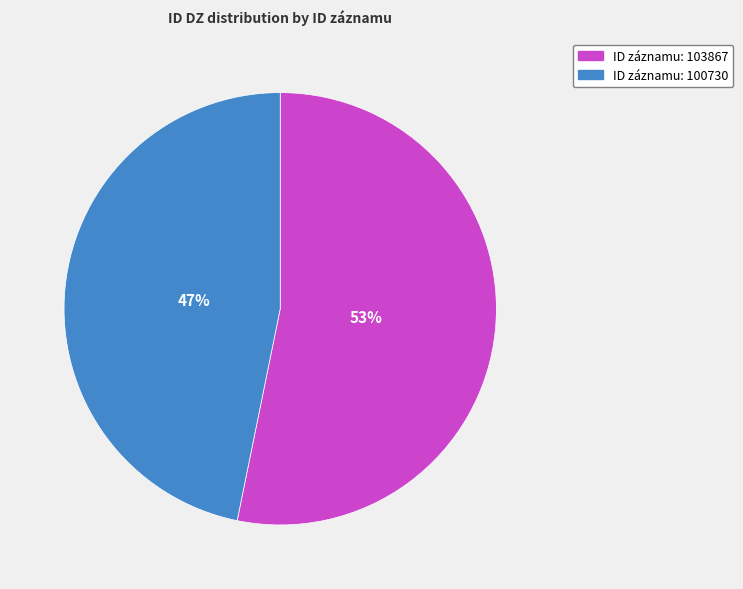

To the nearest percent, what is the difference between the largest and smallest slice percentages?

6%